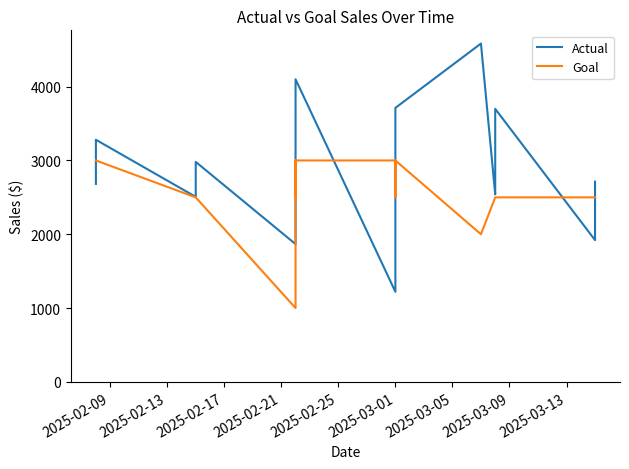

How many distinct data groups are displayed?

2